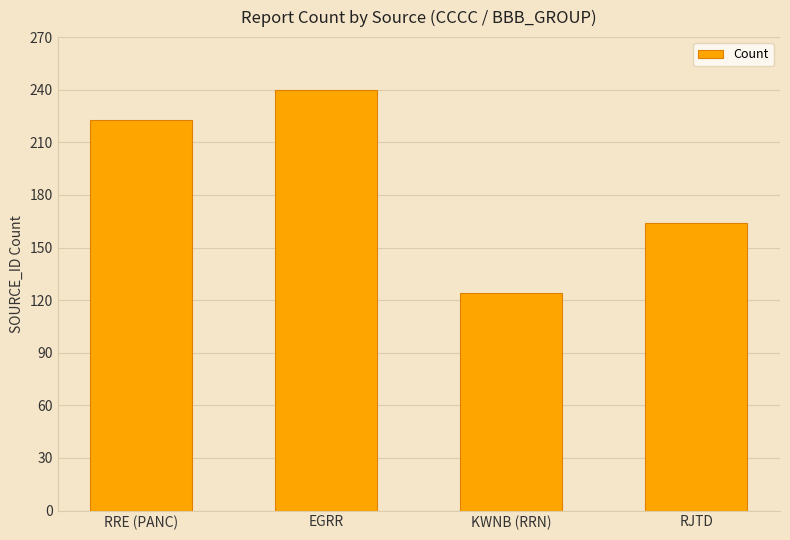

What is the value of the 3rd bar from the left?

124